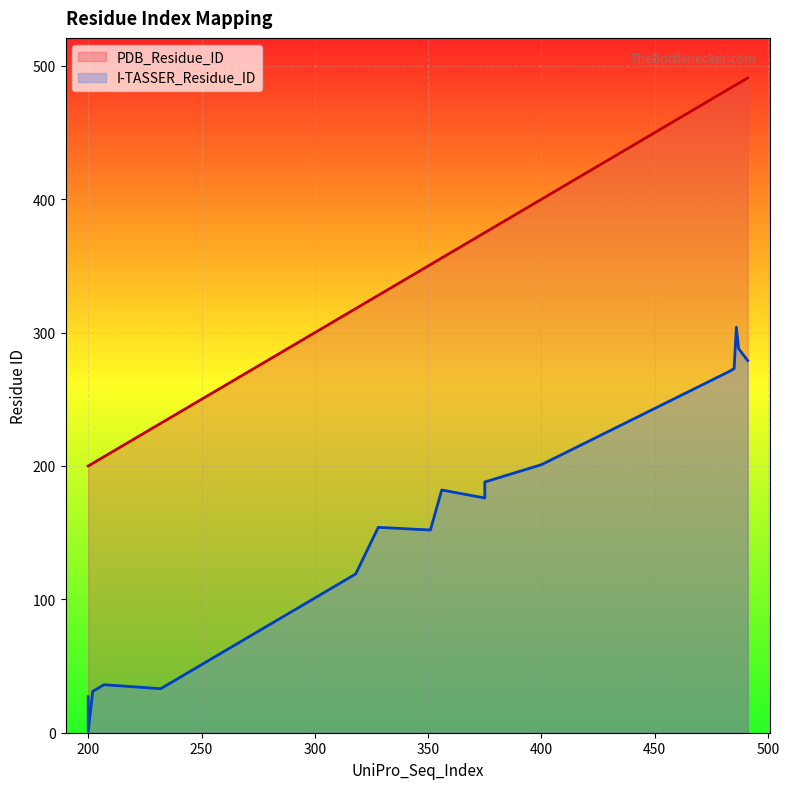

At 375, list the series in order from smallest to largest.

I-TASSER_Residue_ID, PDB_Residue_ID